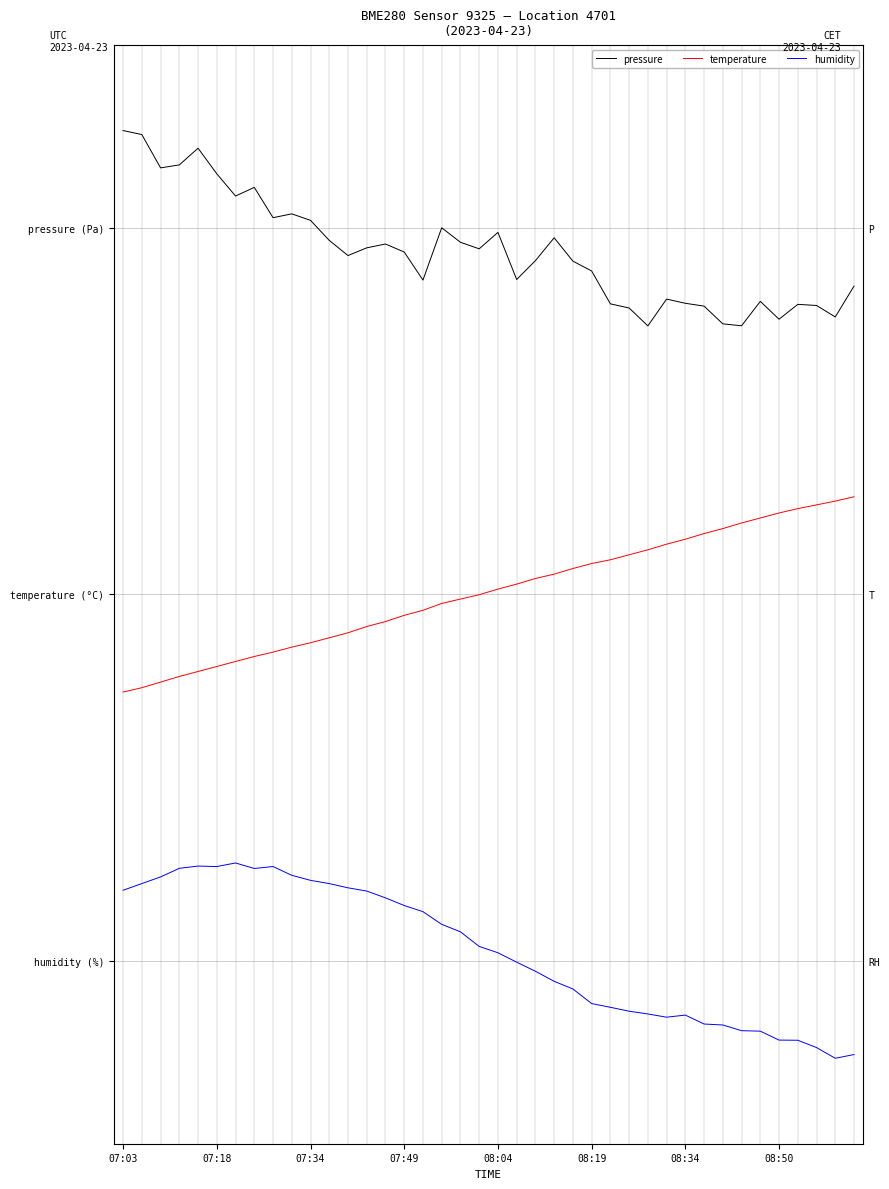

What is the value of the pressure point at the 30th from the left?

5.4